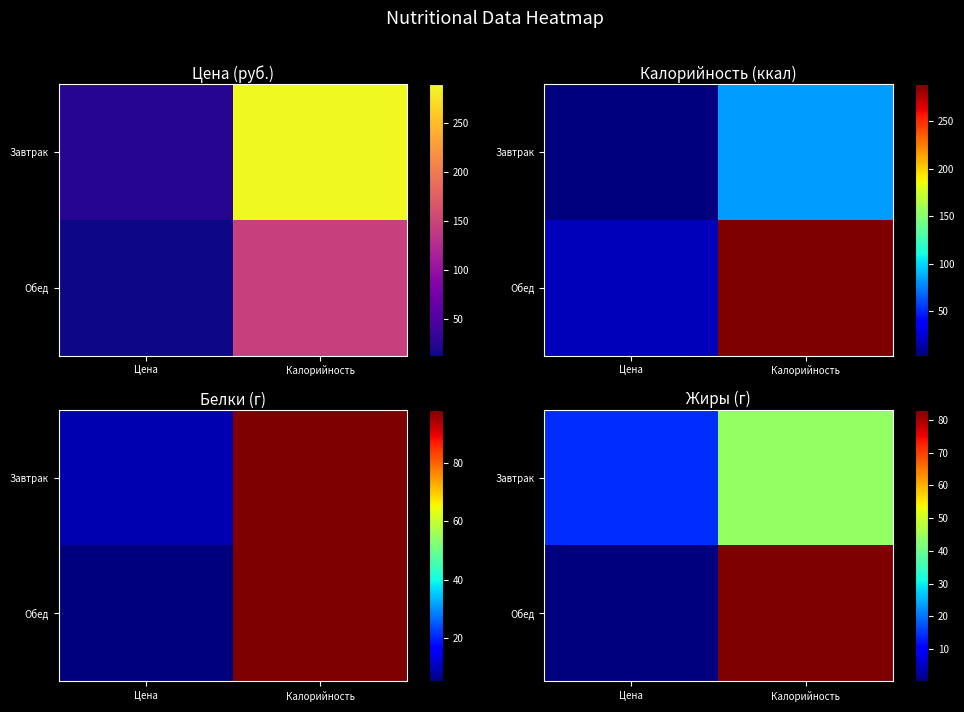

What is the difference between the Обед values at Цена and Калорийность?

82.8